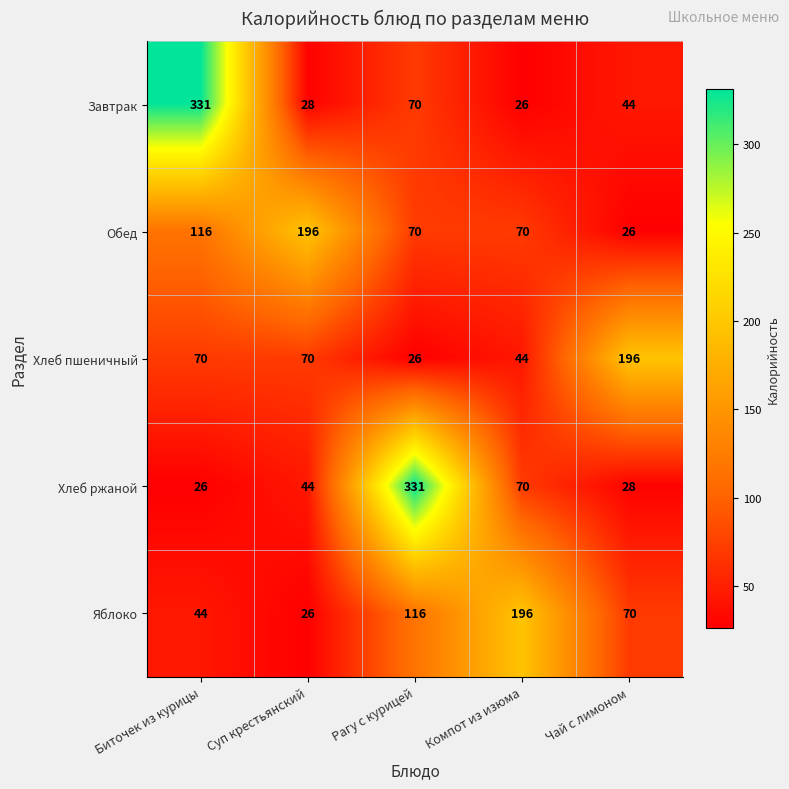

Reading left to right, what are all the values shown in this chart?

Завтрак: 331	28	70	26	44
Обед: 116	196	70	70	26
Хлеб пшеничный: 70	70	26	44	196
Хлеб ржаной: 26	44	331	70	28
Яблоко: 44	26	116	196	70